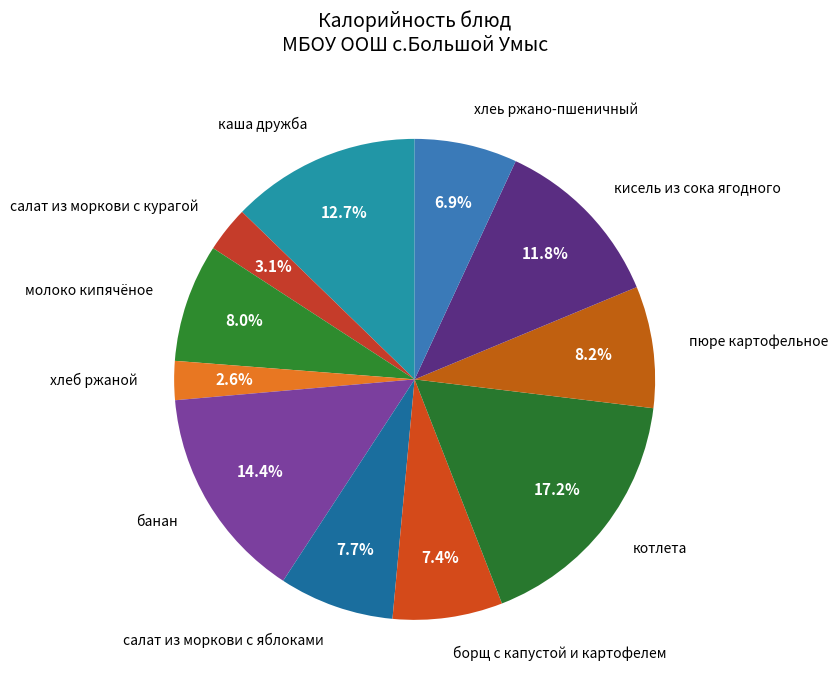

To the nearest percent, what is the combined percentage of салат из моркови с яблоками and хлеб ржаной?

10%